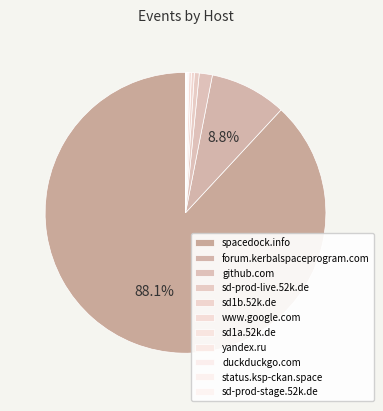

How many slices are in this pie chart?

11